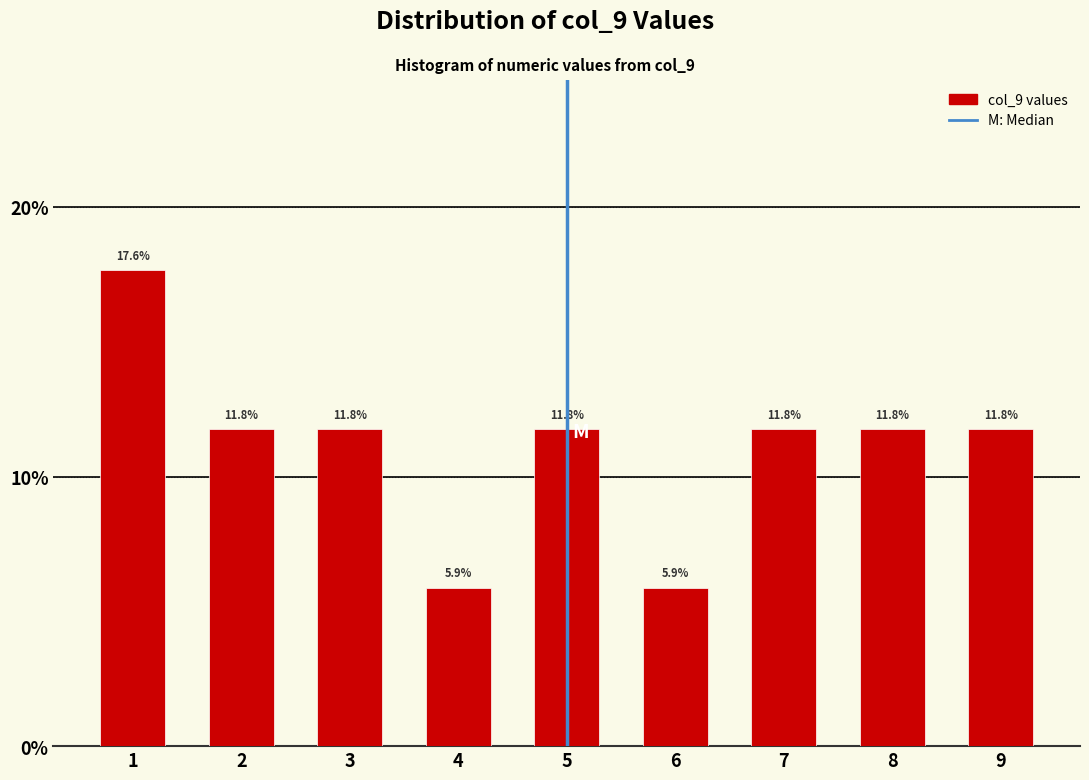

Reading left to right, list every bar in this chart as the range it spans on the x-axis followed by its height.

0.5 to 1.5: 17.6
1.5 to 2.5: 11.8
2.5 to 3.5: 11.8
3.5 to 4.5: 5.9
4.5 to 5.5: 11.8
5.5 to 6.5: 5.9
6.5 to 7.5: 11.8
7.5 to 8.5: 11.8
8.5 to 9.5: 11.8